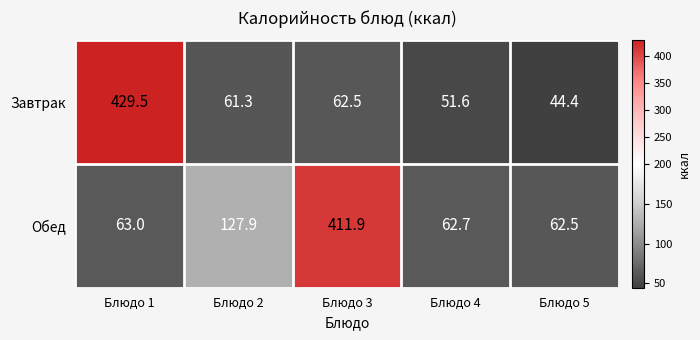

Reading left to right, extract all data points from this chart.

Завтрак: Блюдо 1=429.5	Блюдо 2=61.3	Блюдо 3=62.5	Блюдо 4=51.6	Блюдо 5=44.4
Обед: Блюдо 1=63.0	Блюдо 2=127.9	Блюдо 3=411.9	Блюдо 4=62.7	Блюдо 5=62.5